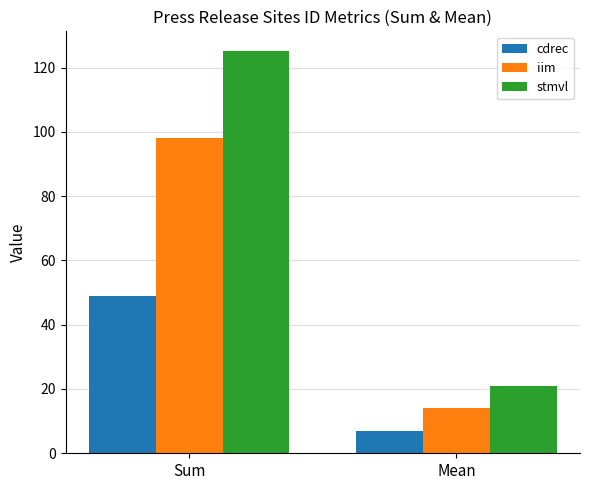

True or false: cdrec has a value of 87.9 at Sum.

False